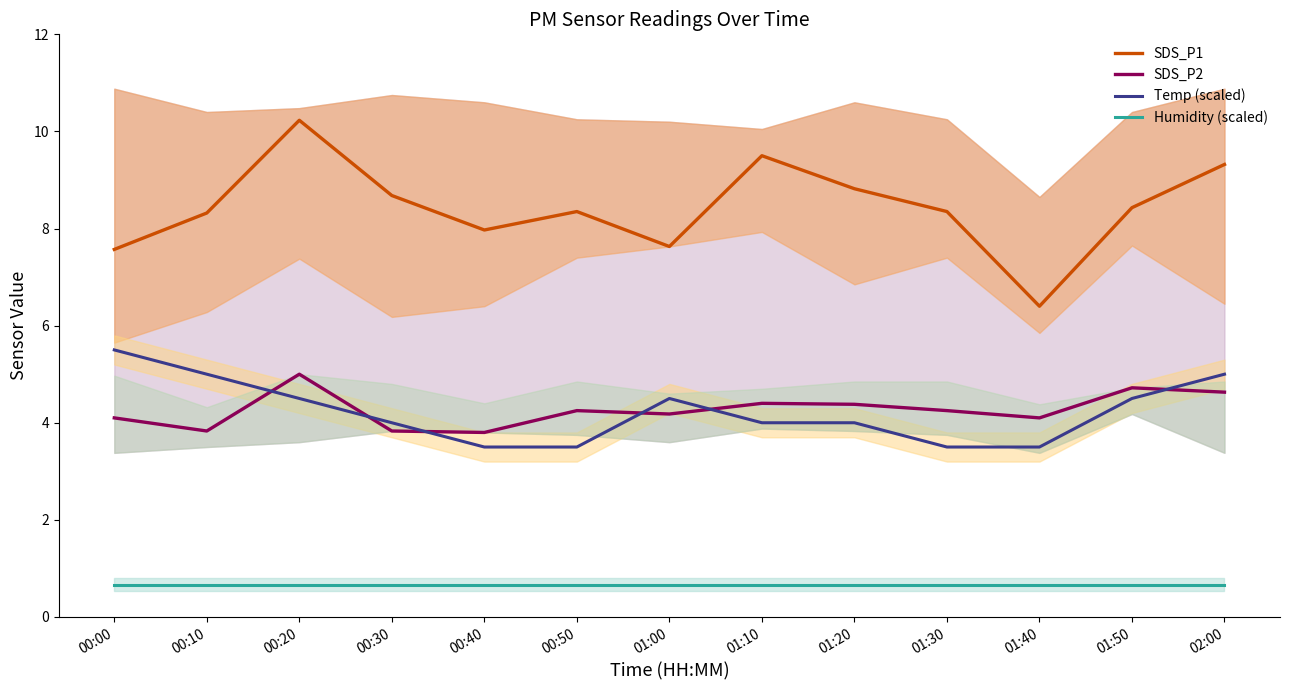

At which category is the sum across all series the highest?

00:20